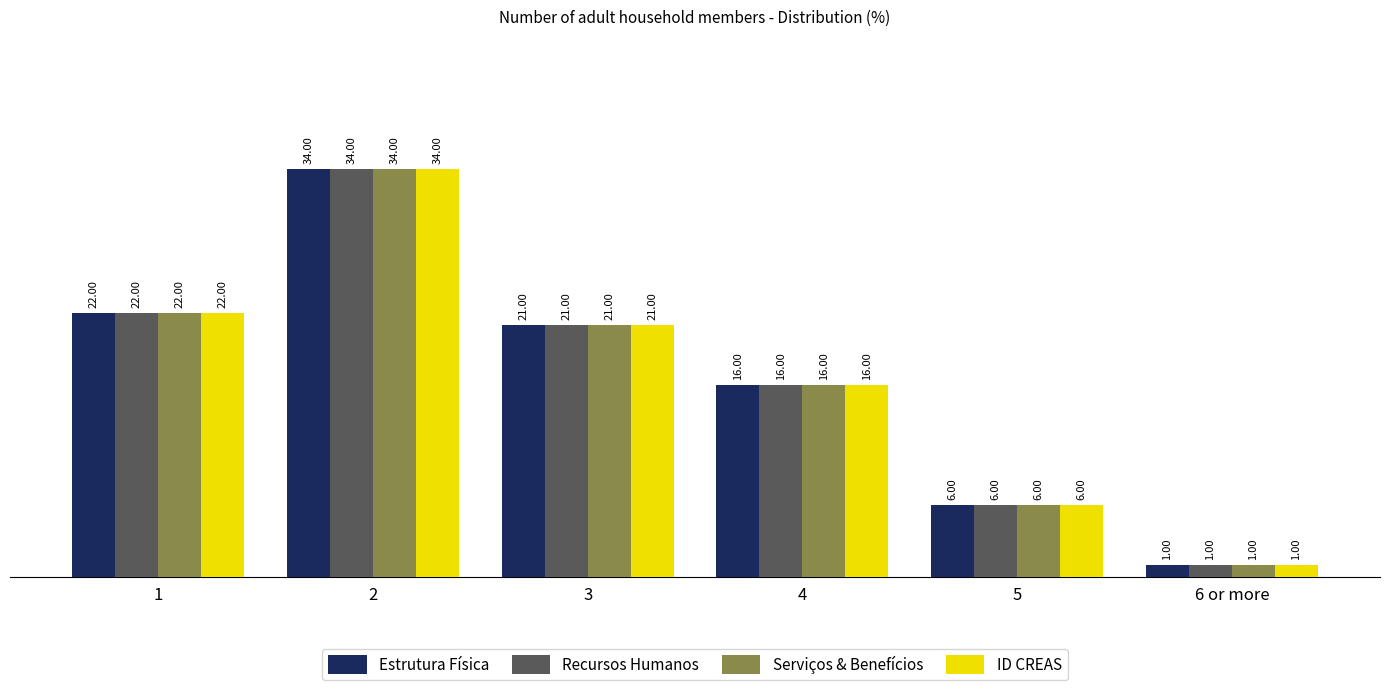

What are all the series names shown in the legend?

Estrutura Física, Recursos Humanos, Serviços & Benefícios, ID CREAS